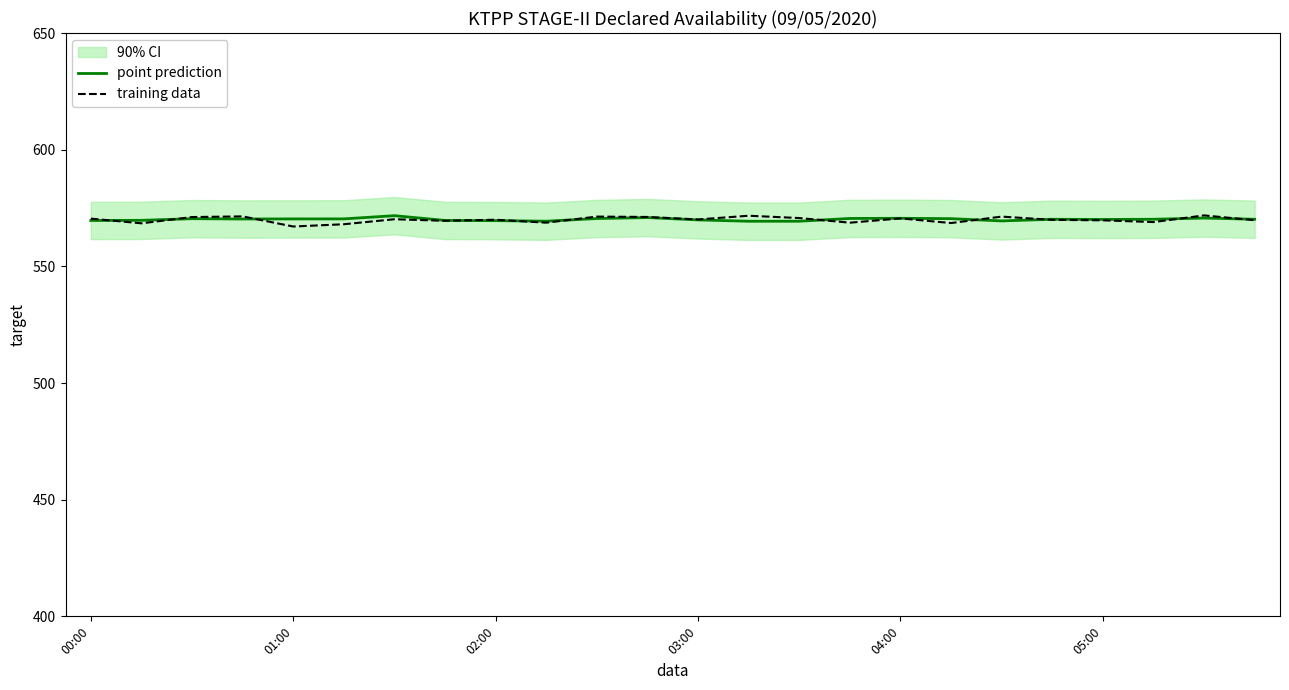

The value of training data at 14 is 570.7. True or false?

True